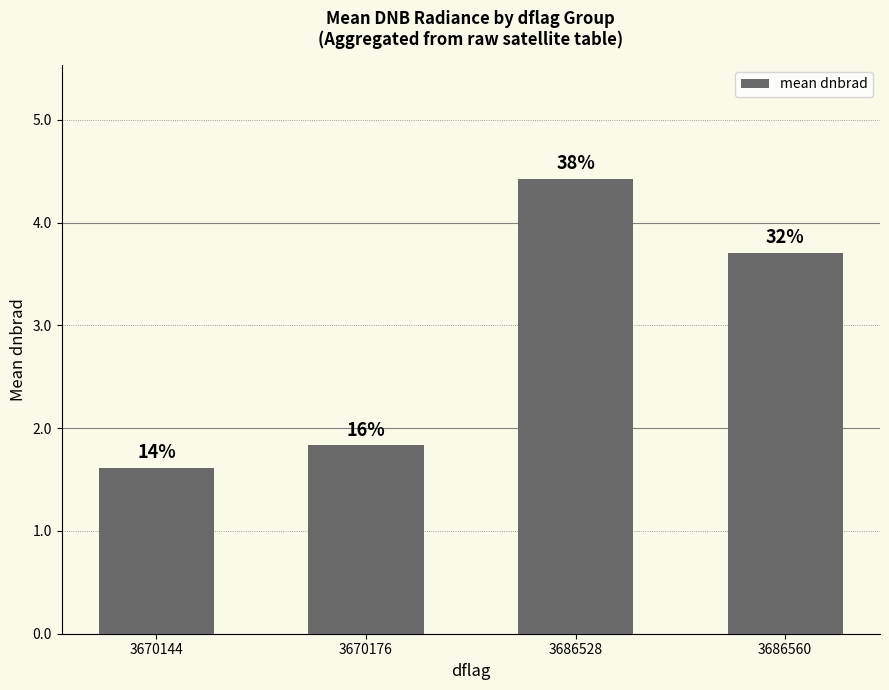

How many bars are there in total?

4